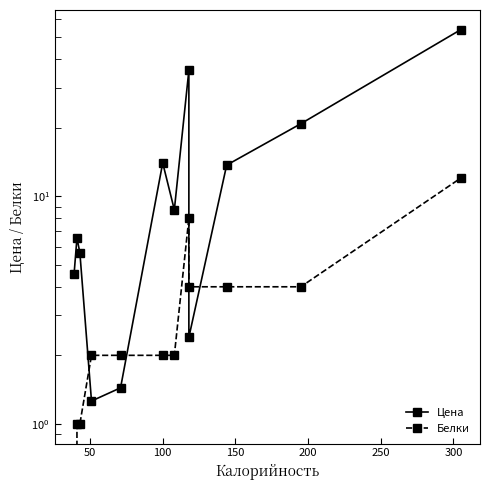

At how many categories does at least one series exceed 16?

3